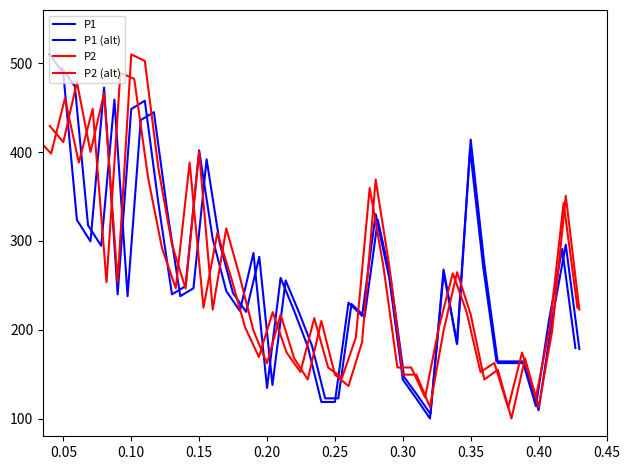

How many interior local valleys does the P2 series have?

12